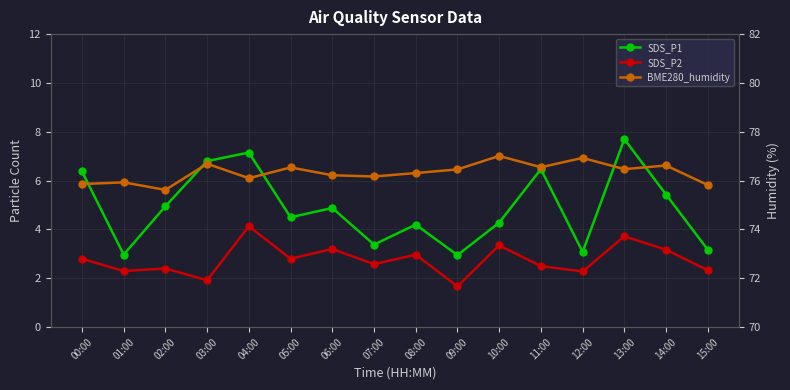

Between 07:00 and 03:00, which is larger?

03:00